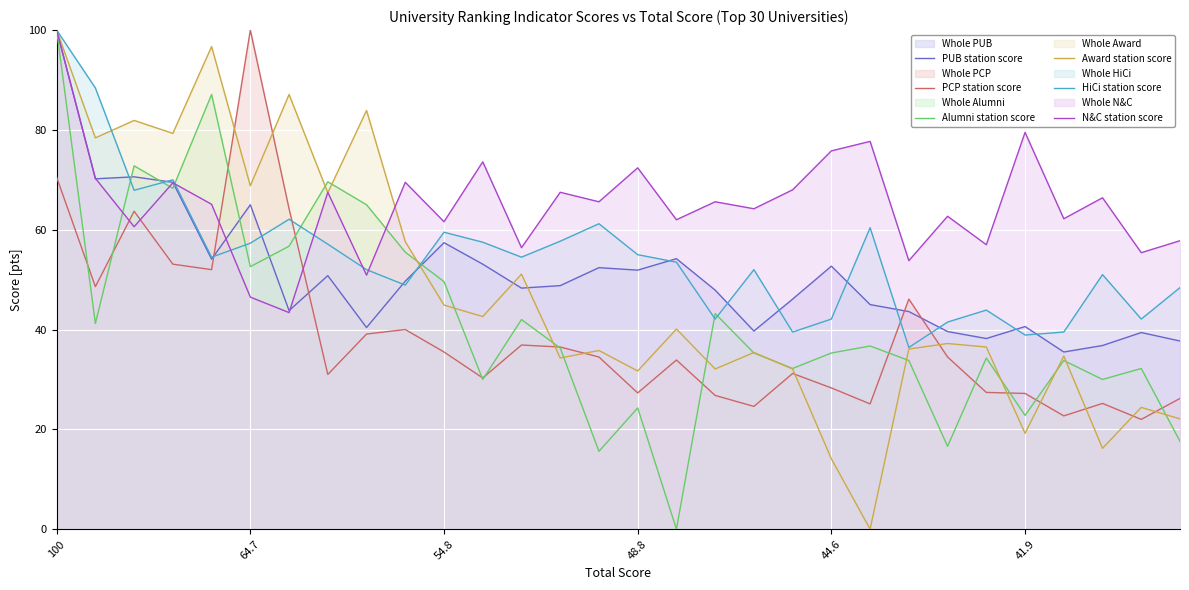

How many lines are shown in the chart?

6